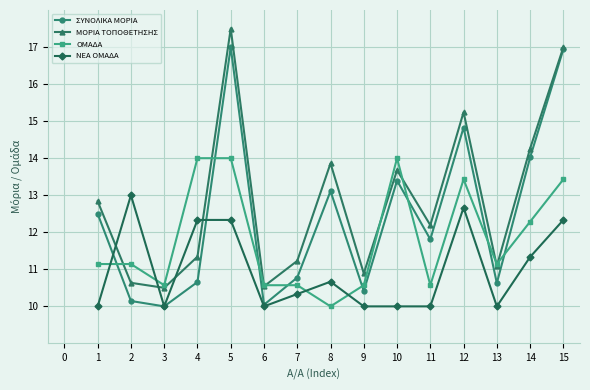

Where do ΝΕΑ ΟΜΑΔΑ and ΟΜΑΔΑ first cross each other?

1 and 2